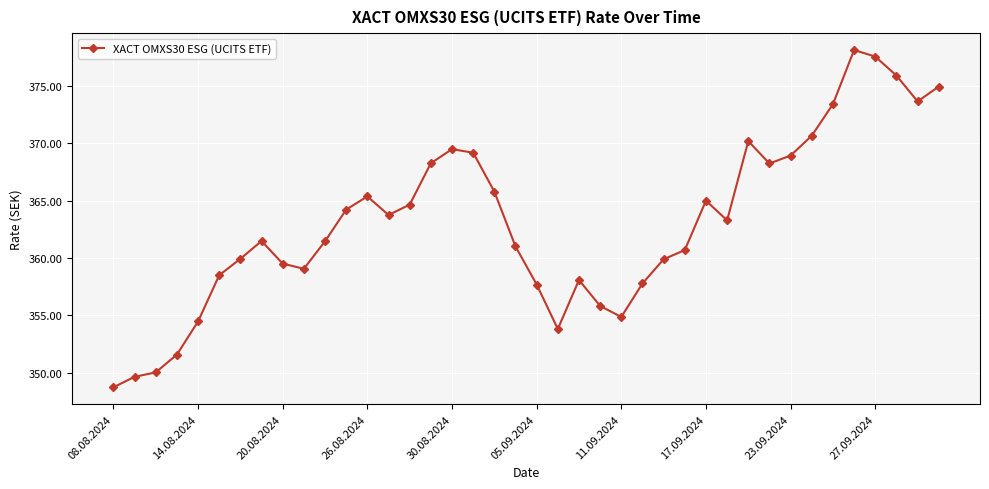

What is the difference between the second highest and minimum values?

28.8